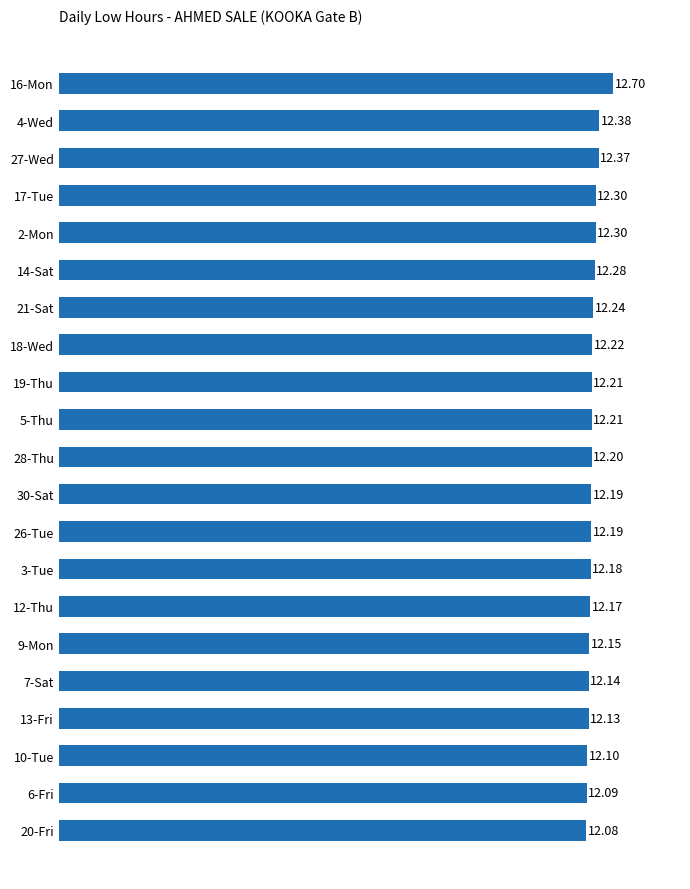

What is the average value?

12.2